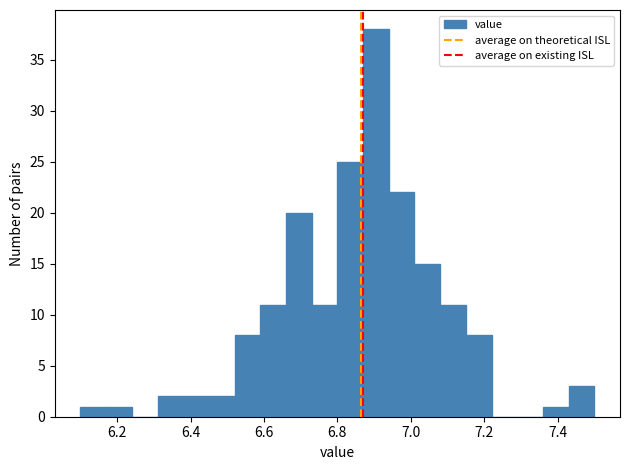

Read against the x-axis, roughly where is the centre of the tallest bar?

6.90